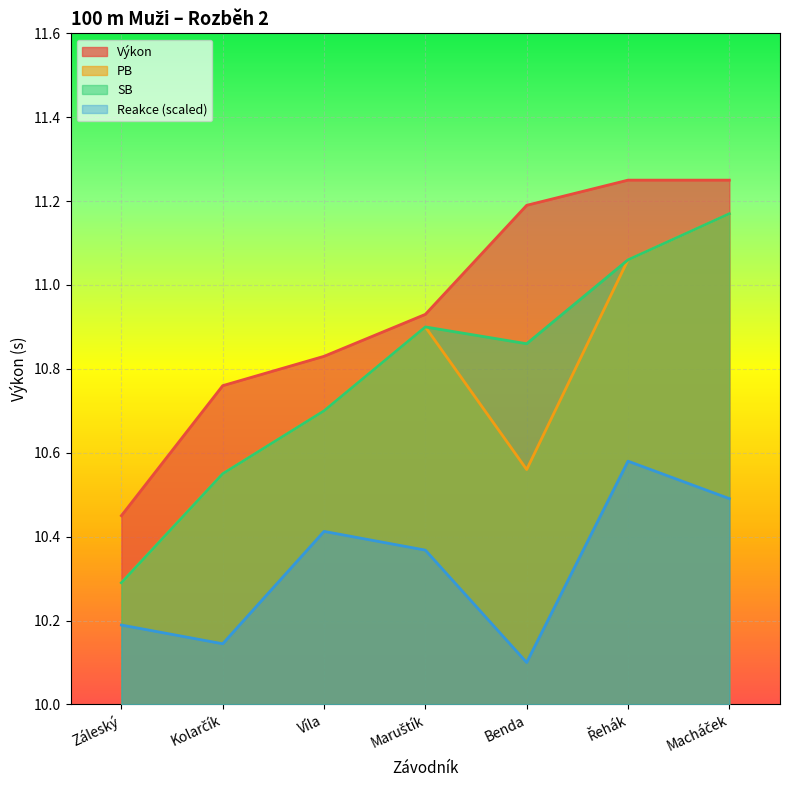

True or false: PB has more than 1 points higher than both neighbors.

False